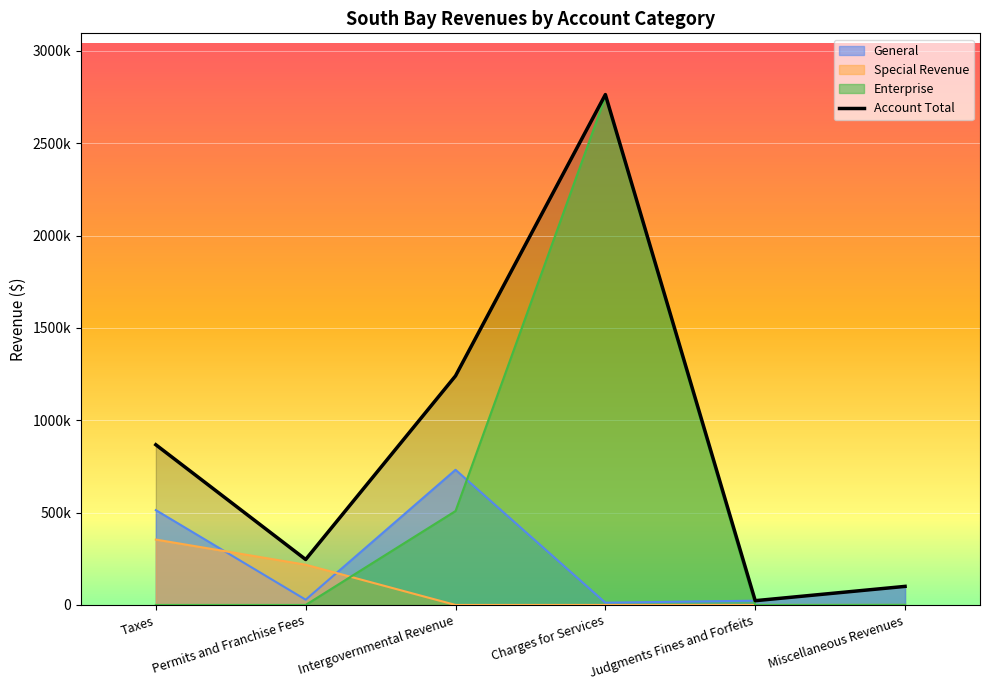

What is the change in value from Taxes to Intergovernmental Revenue?

+372938